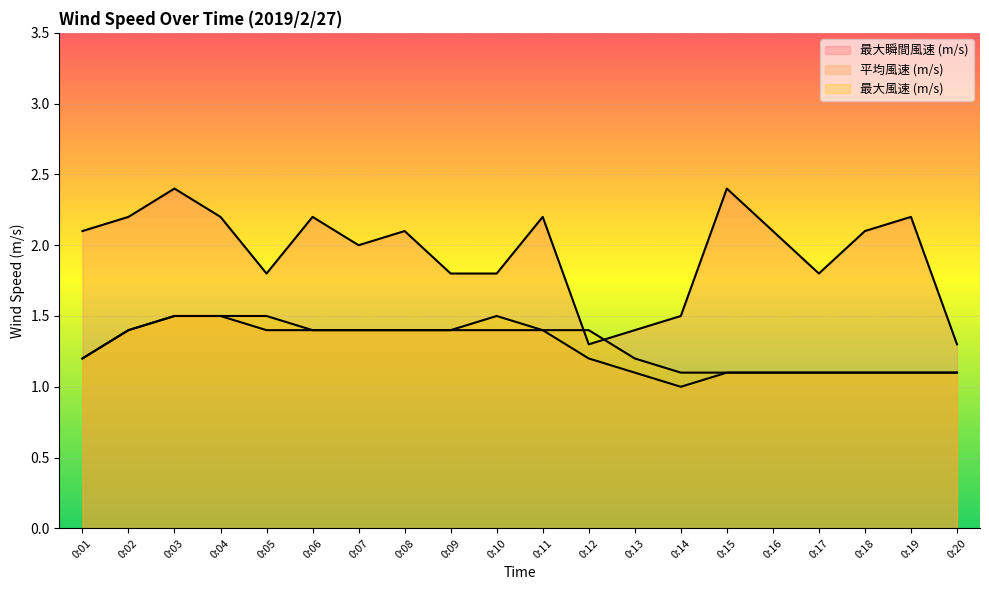

Which series has the largest total across all categories?

最大瞬間風速 (m/s)